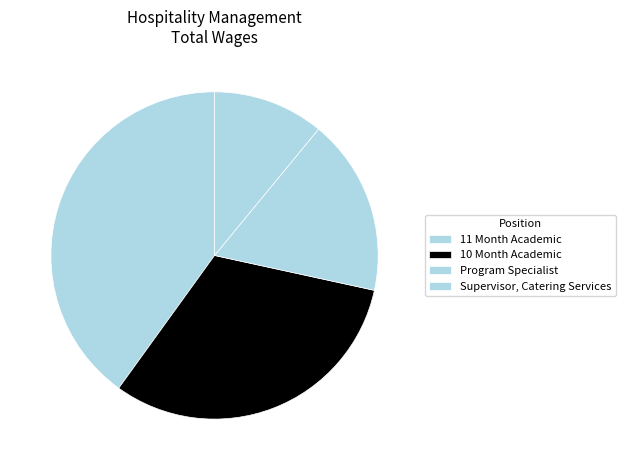

How much of the chart is everything except 10 Month Academic?

68.5%